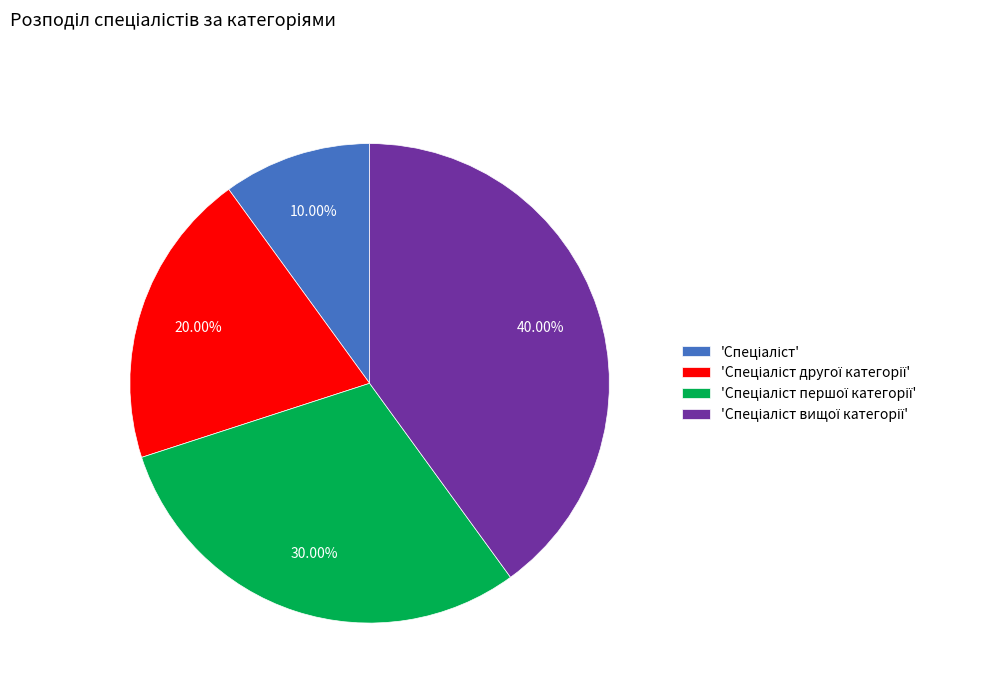

Is there any slice that represents more than half of the pie?

No